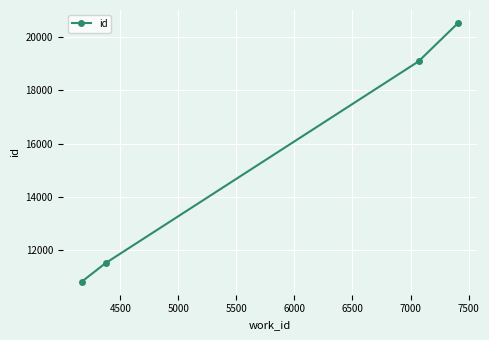

True or false: there are more than 0 points higher than both neighbors.

False